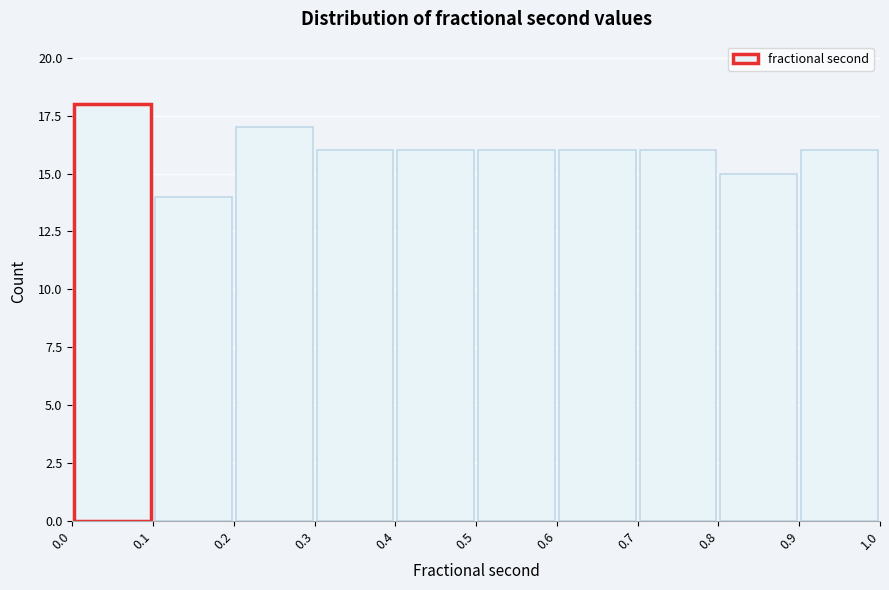

How tall is the bar that spans 0.8 to 0.9 on the x-axis? The values are not printed on the chart, so give them approximately, as read against the axis.

15